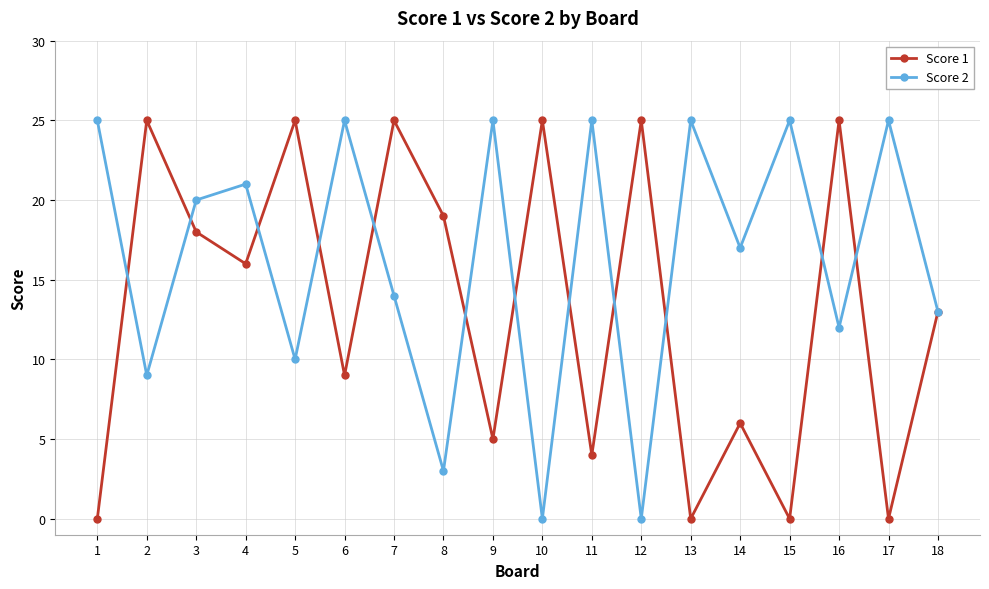

True or false: Score 1 has more than 0 interior local peaks.

True